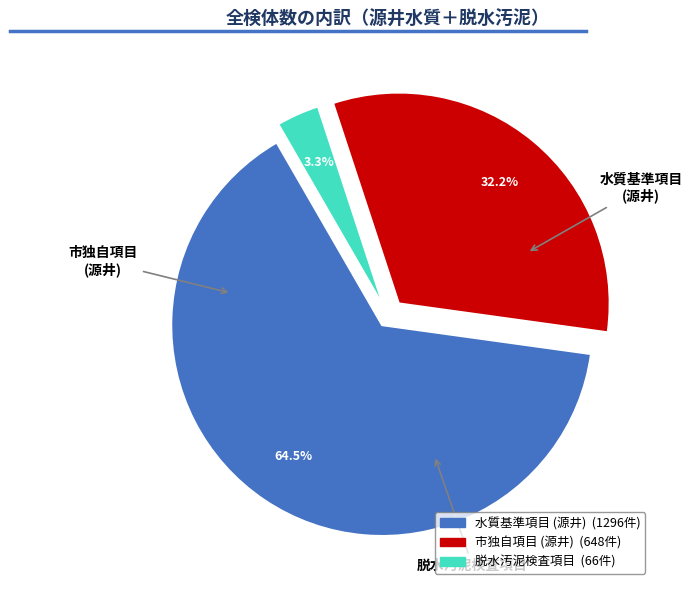

Does any single category account for the majority?

Yes